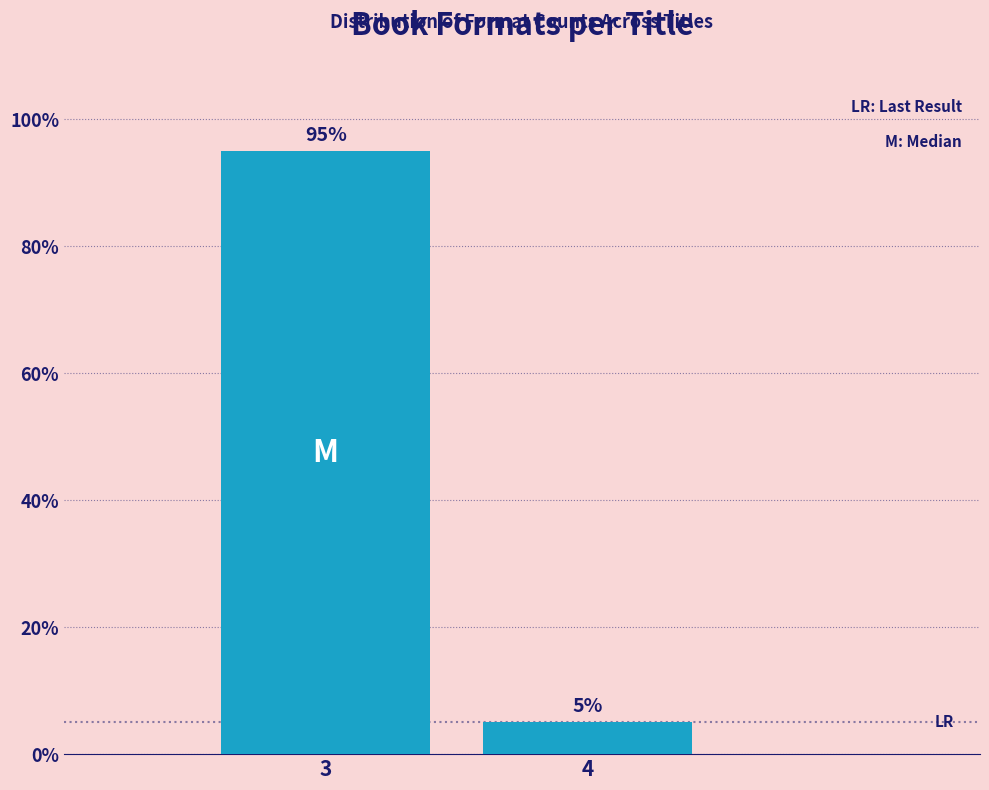

Reading left to right, what are all the values shown in this chart?

95	5